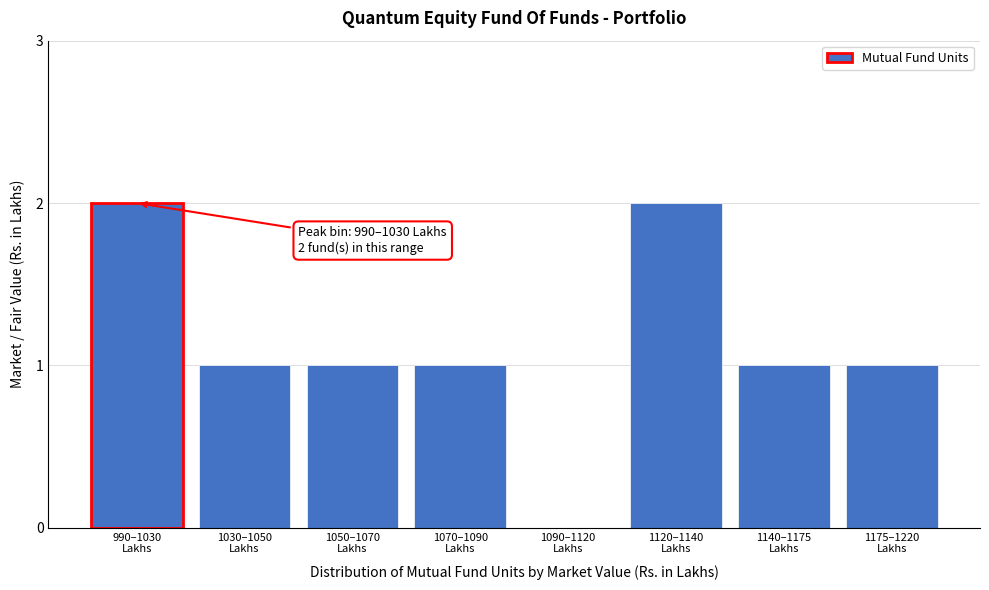

What is the sum of all values?

9